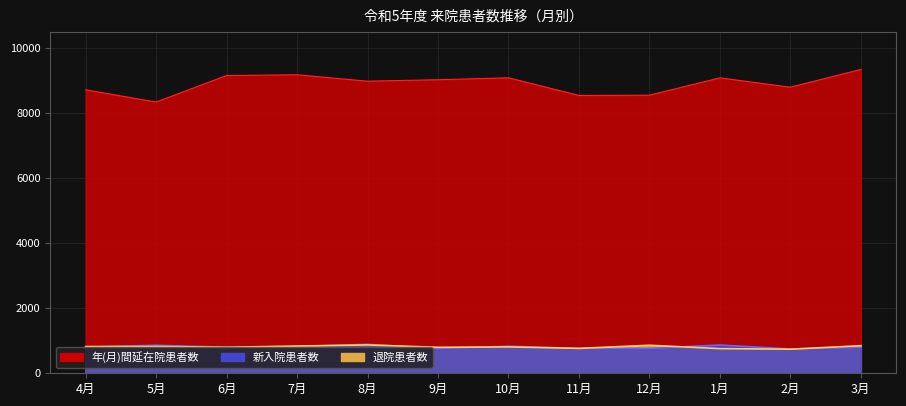

What is the sum of the 退院患者数 values at 5月 and 11月?

1590